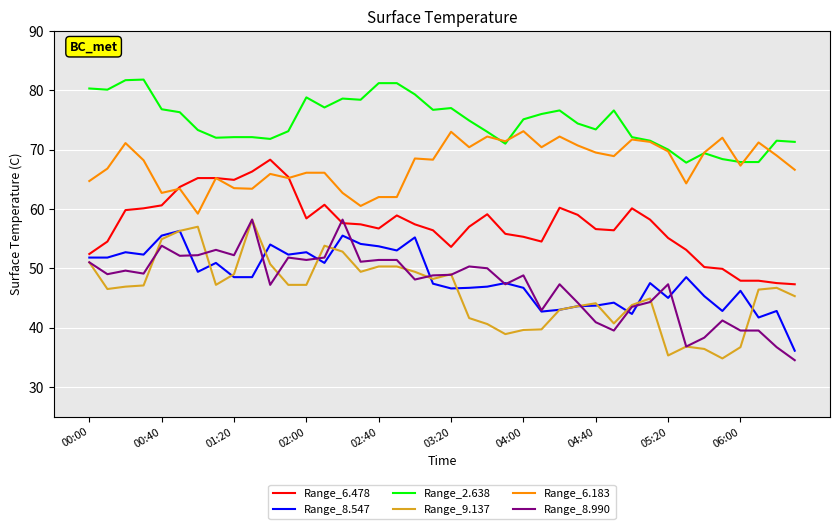

Which series has the largest total across all categories?

Range_2.638